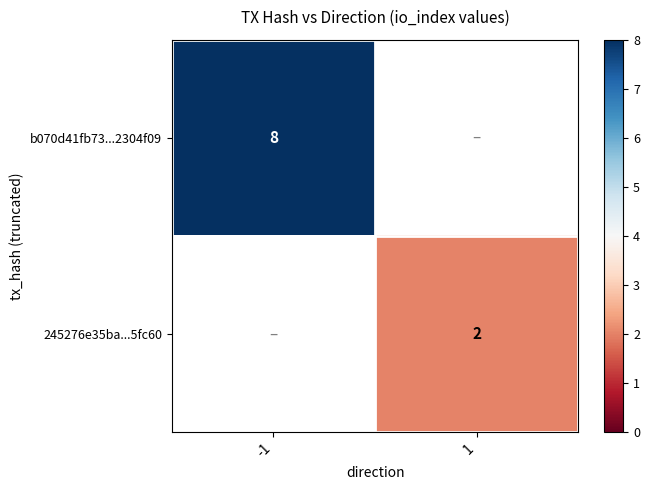

Which series has the largest range (max minus min)?

b070d41fb73...2304f09